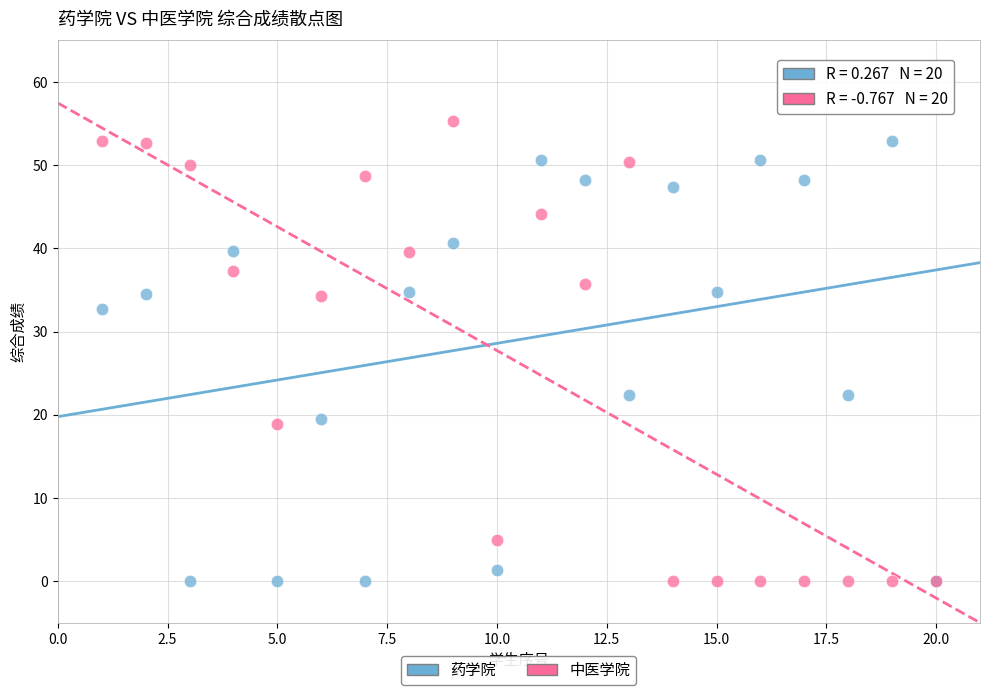

Which series contains the highest Y value?

中医学院